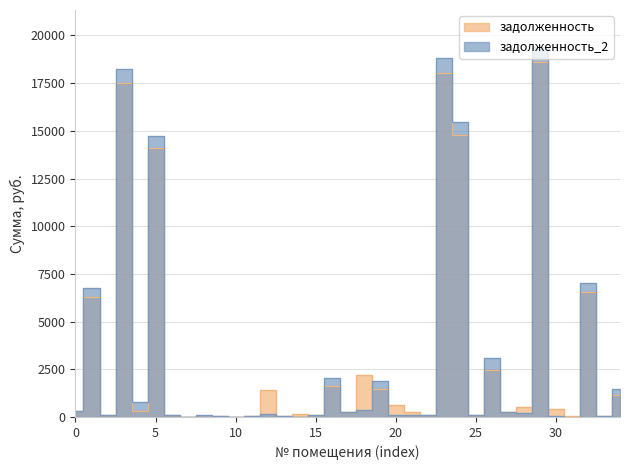

What is the average value of the задолженность series?

3153.0